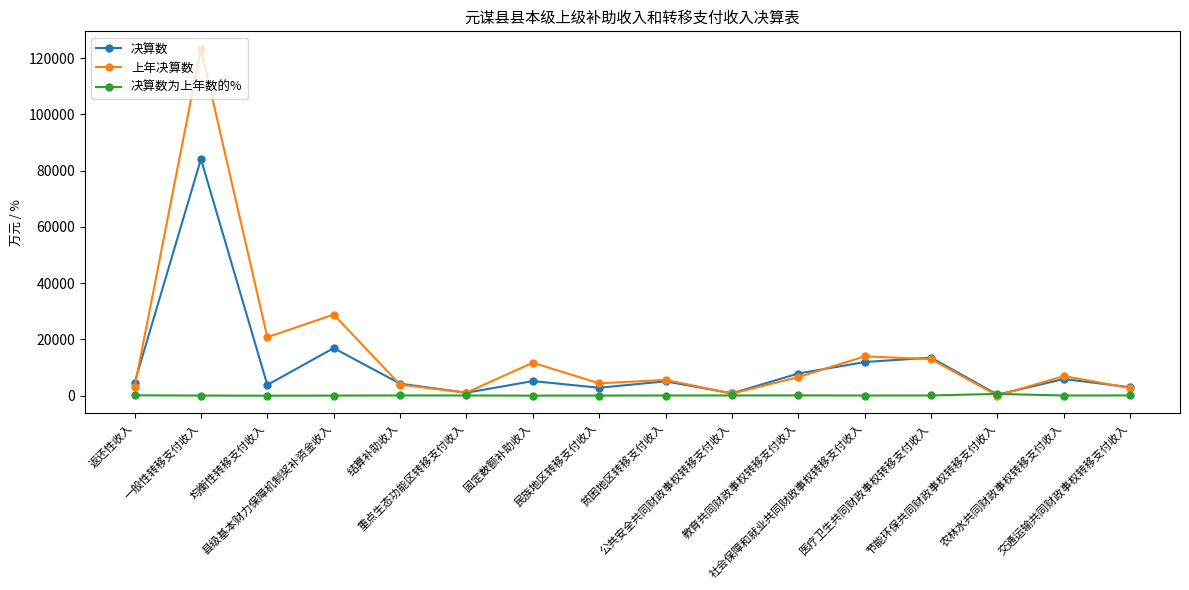

How many values in the 决算数为上年数的% series exceed 97?

8